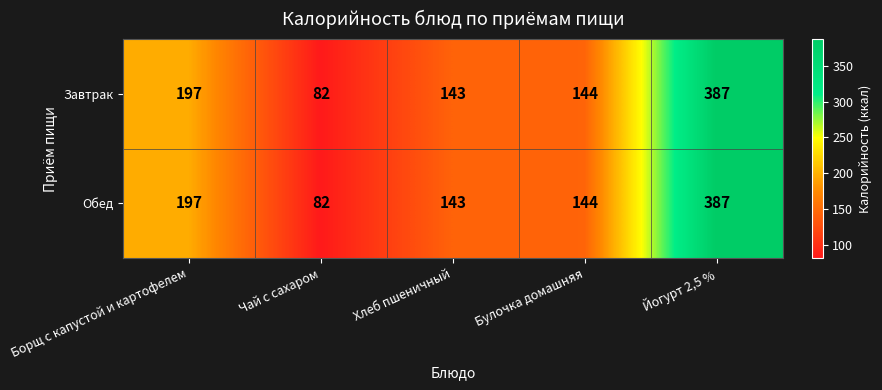

What is the total value across all series at Чай с сахаром?

164